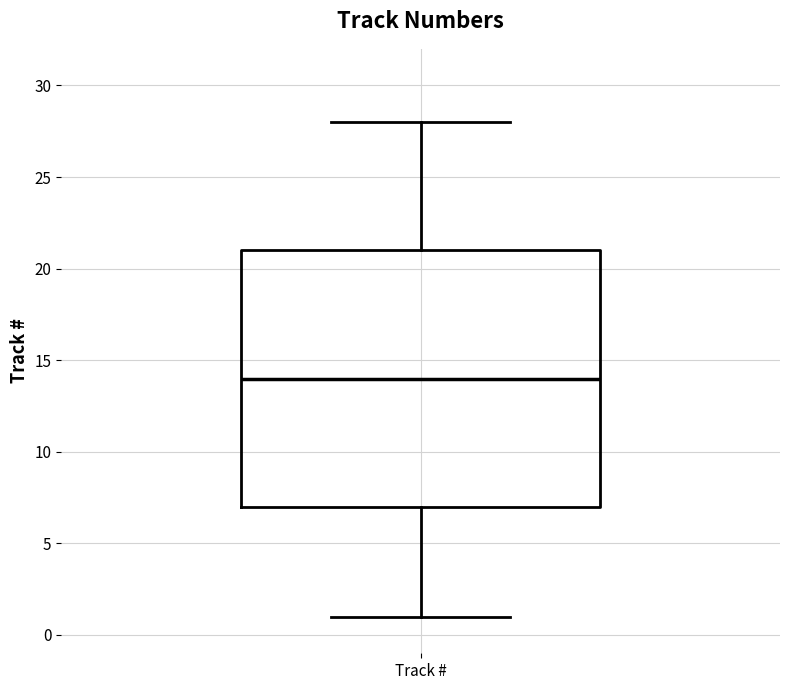

Read this box plot against the y-axis: the position of the median line, the range covered by the box, and the ends of both whiskers. The values are not printed on the chart, so give them approximately, as read against the axis.

median 14, box 7 to 21, whiskers 1 to 28